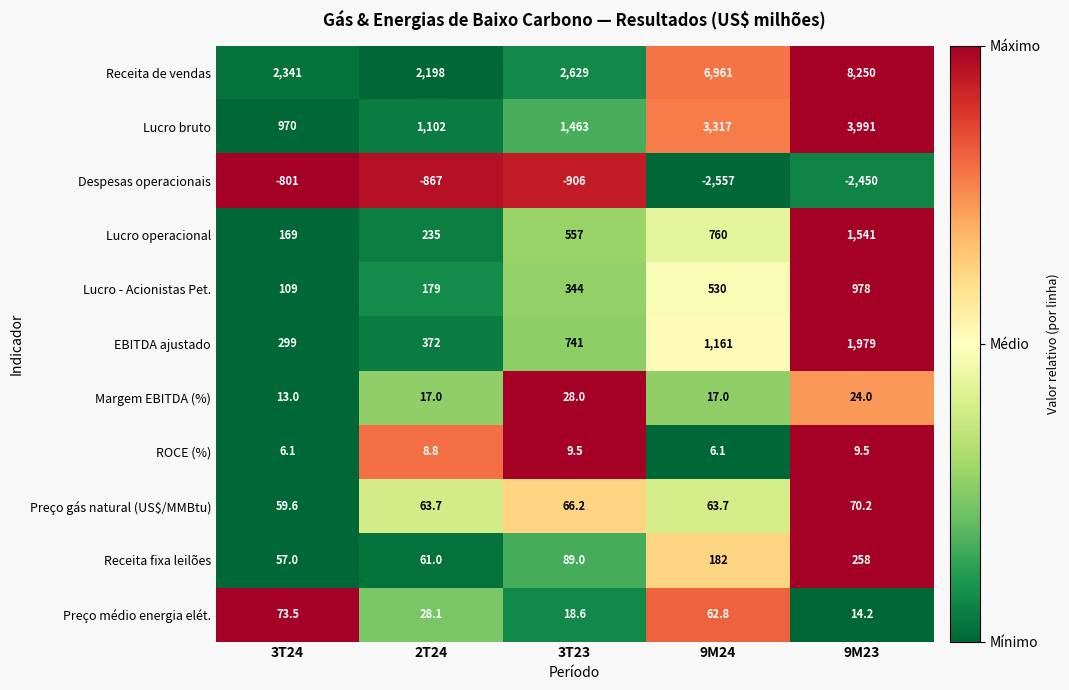

Which series has the largest total across all categories?

Receita de vendas